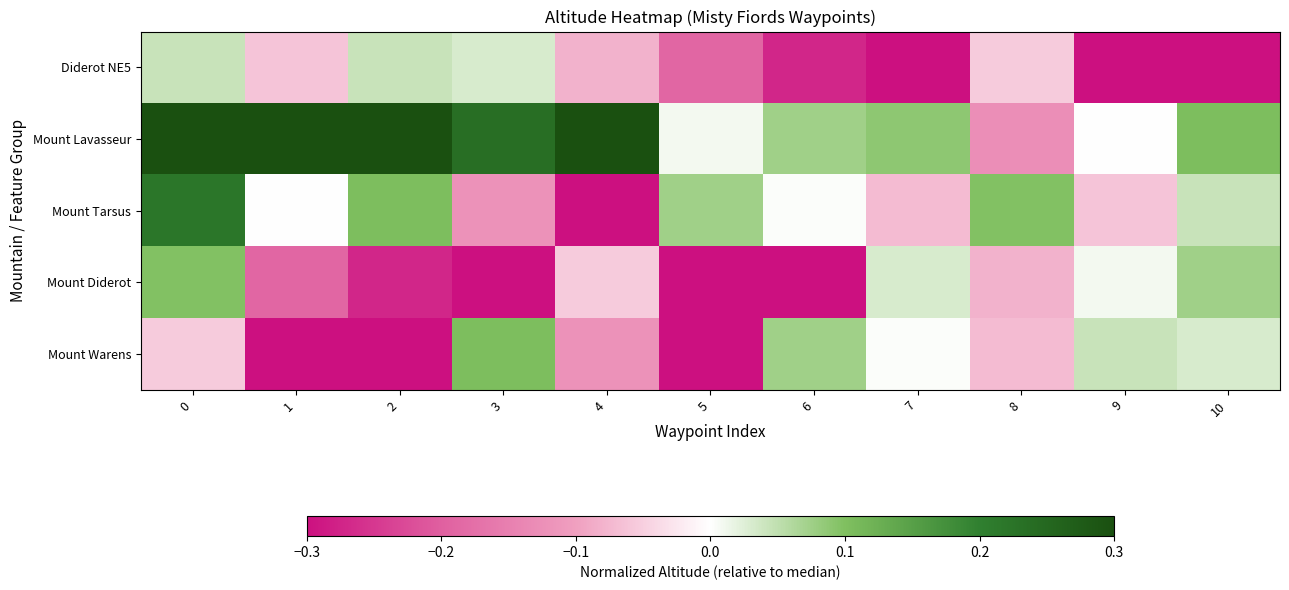

Which has a higher value, 2 or 6?

2